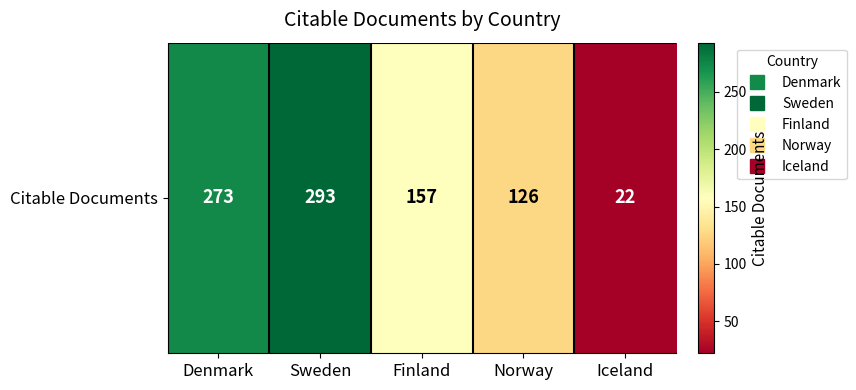

Rank the categories by value from highest to lowest.

Sweden, Denmark, Finland, Norway, Iceland